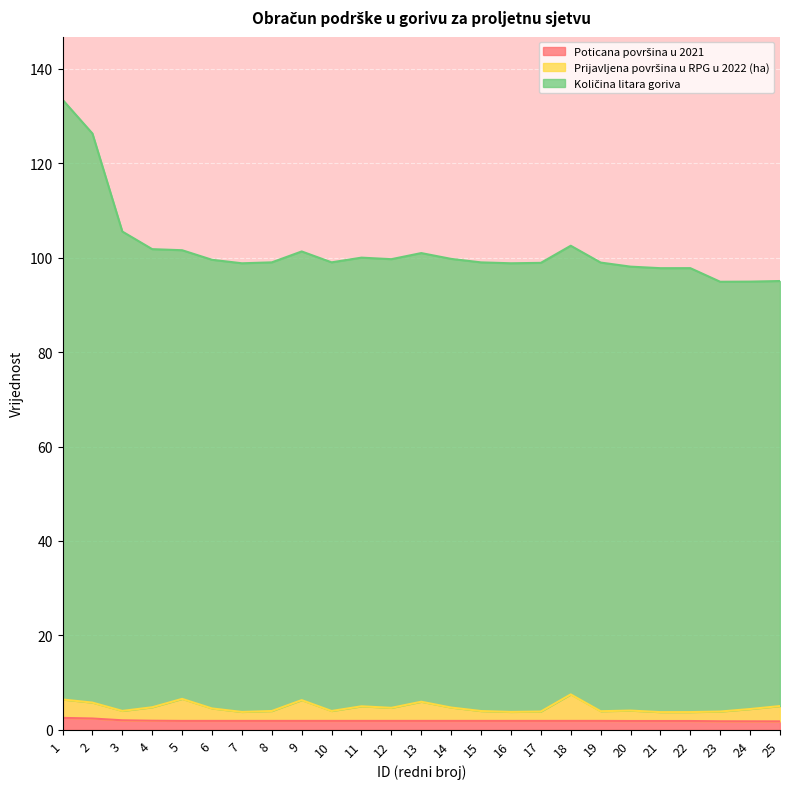

At which category does Količina litara goriva reach its first local peak?

9